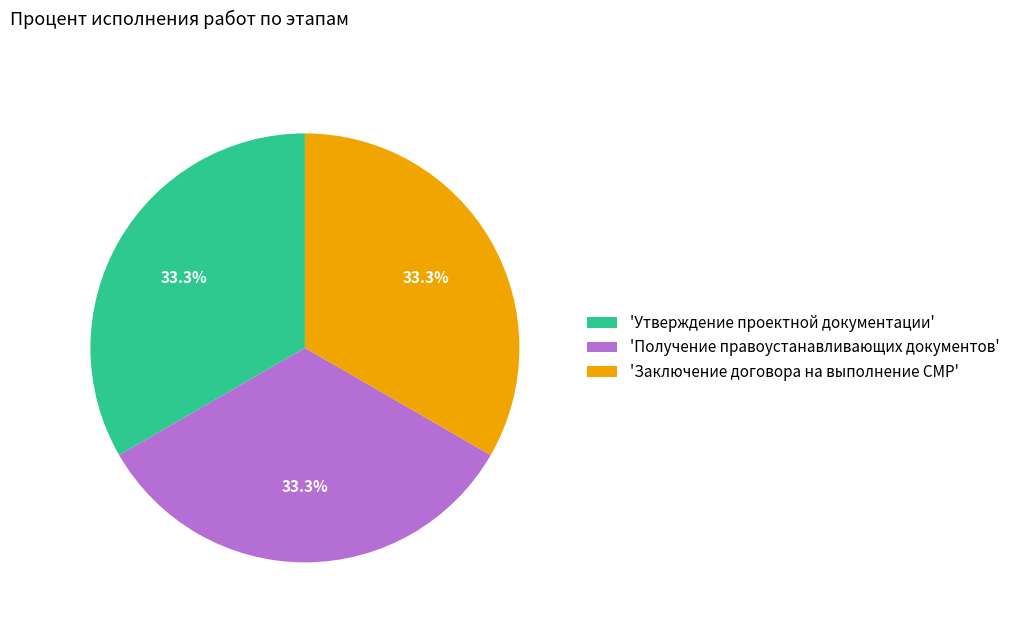

What is the ratio of the value at 'Заключение договора на выполнение СМР' to the value at 'Получение правоустанавливающих документов'?

1.0